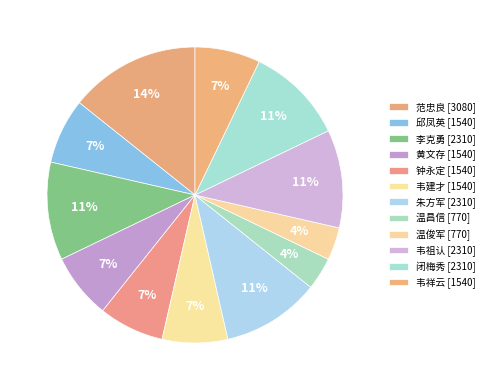

How many segments does this pie chart have?

12